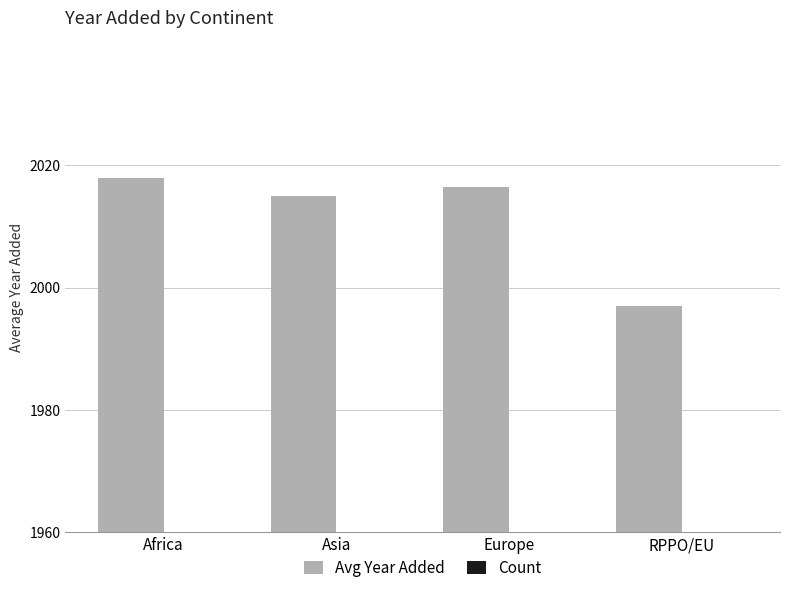

At Africa, list the series in order from smallest to largest.

Count, Avg Year Added